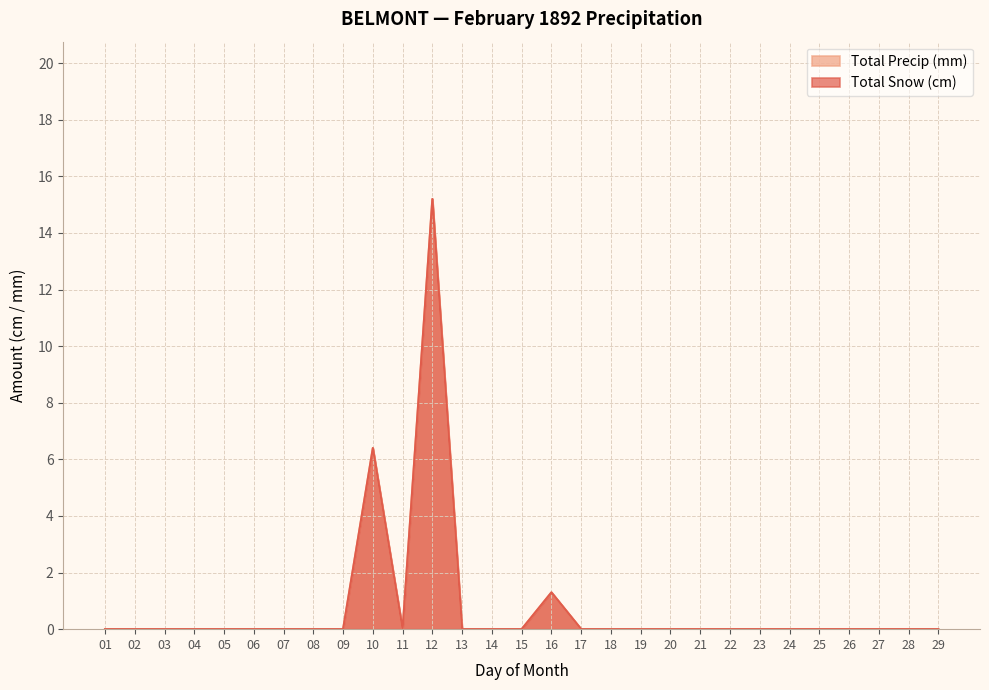

Is it true that Total Precip (mm) equals 4.4 at 10?

False